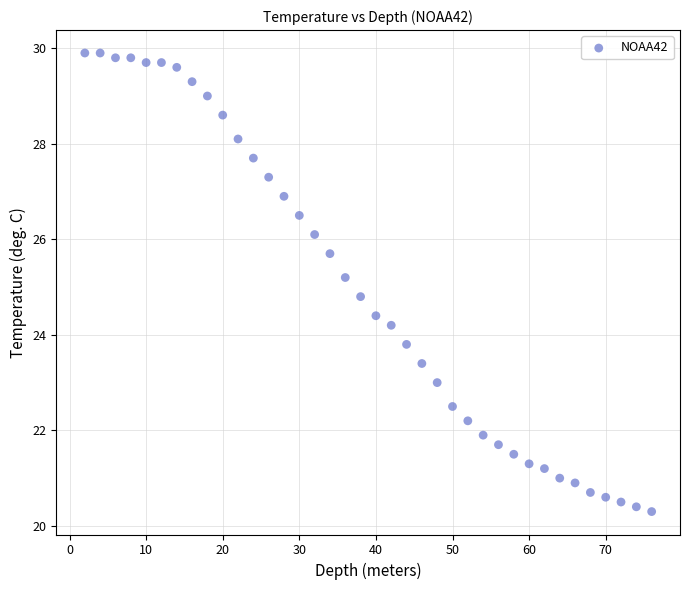

What is the range of Y values (max minus min)?

9.6